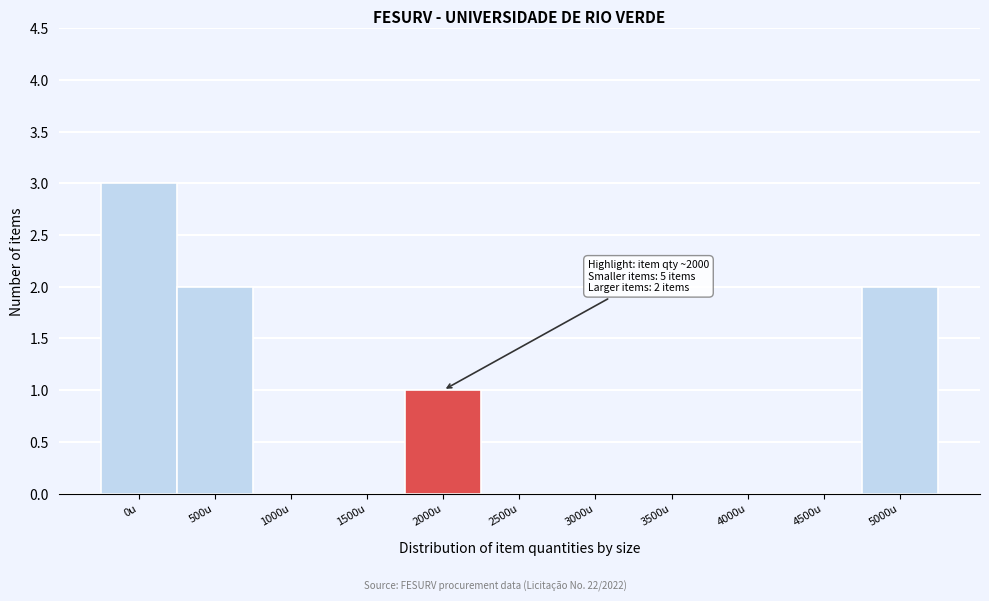

Reading left to right, extract all data points from this chart.

0u=3	500u=2	1000u=0	1500u=0	2000u=1	2500u=0	3000u=0	3500u=0	4000u=0	4500u=0	5000u=2